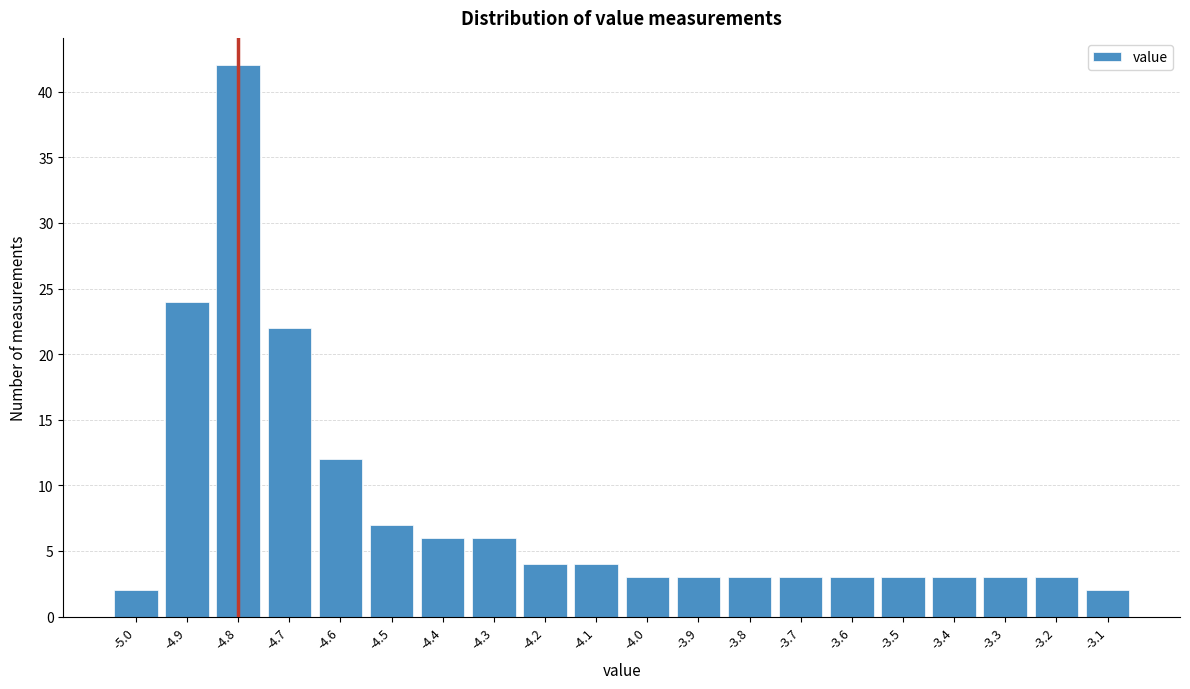

Reading left to right, what are all the values shown in this chart?

2	24	42	22	12	7	6	6	4	4	3	3	3	3	3	3	3	3	3	2